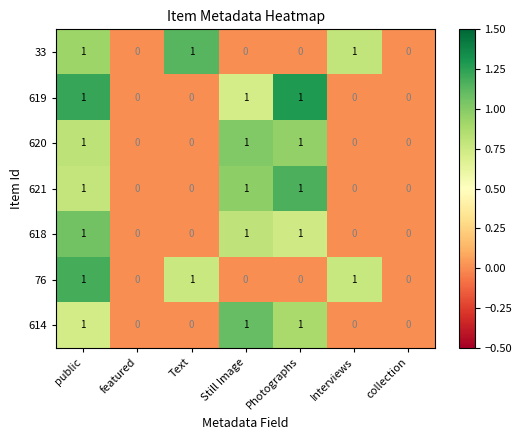

At which category is the sum across all series the highest?

public